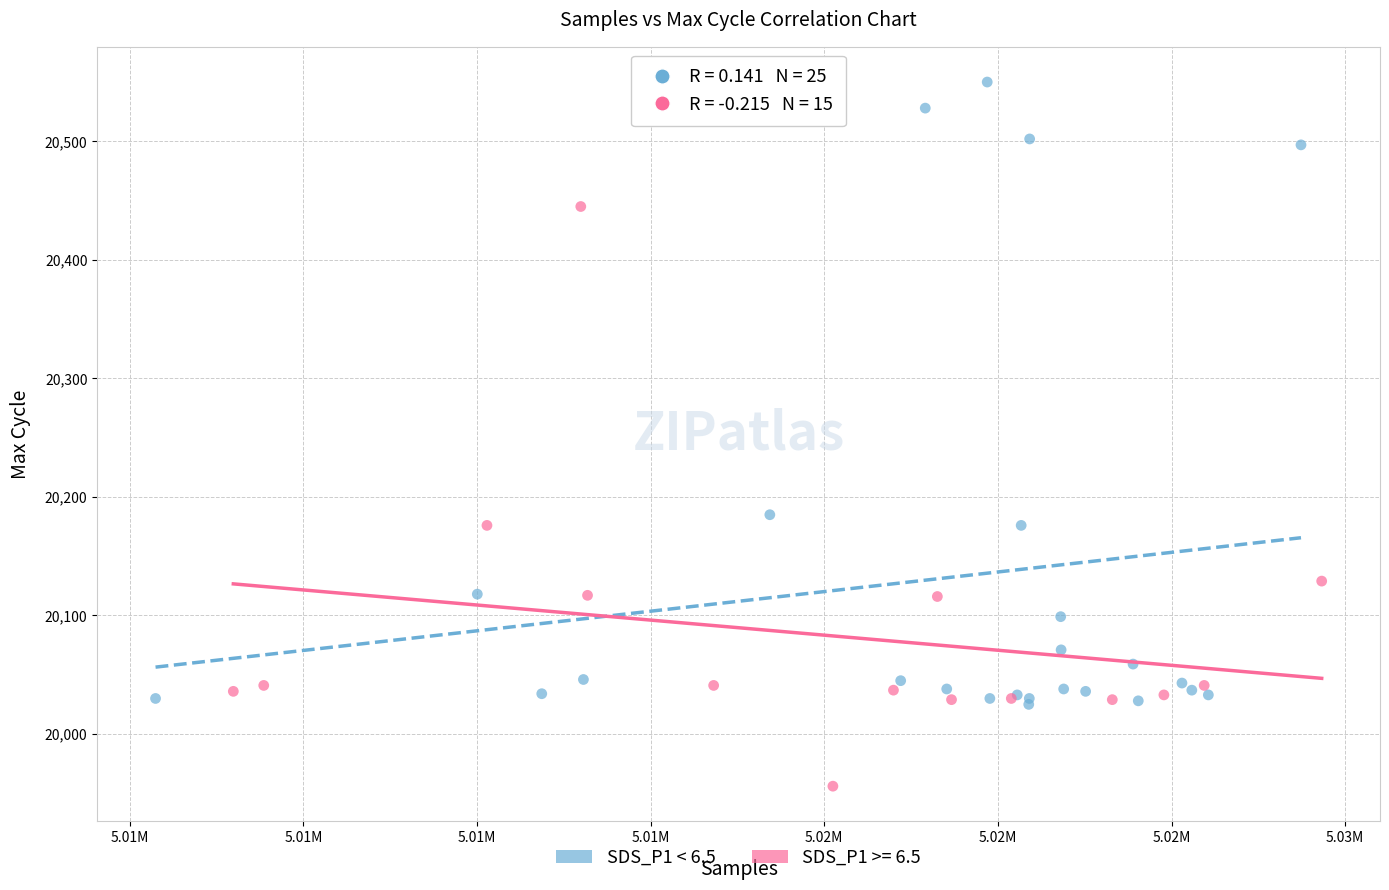

Which series has the widest spread of Y values?

SDS_P1 < 6.5